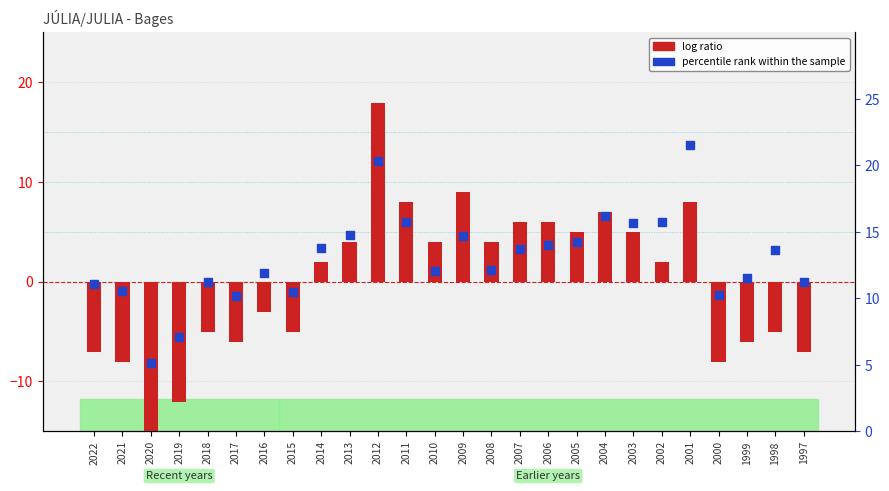

What is the total value across all series at 2010?

16.0